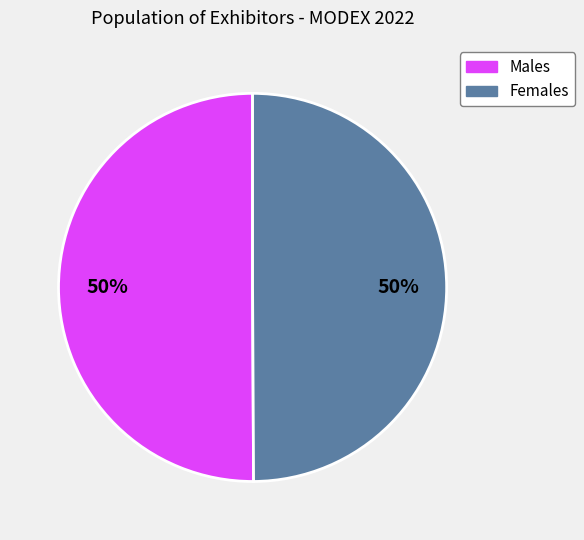

How many slices are in this pie chart?

2